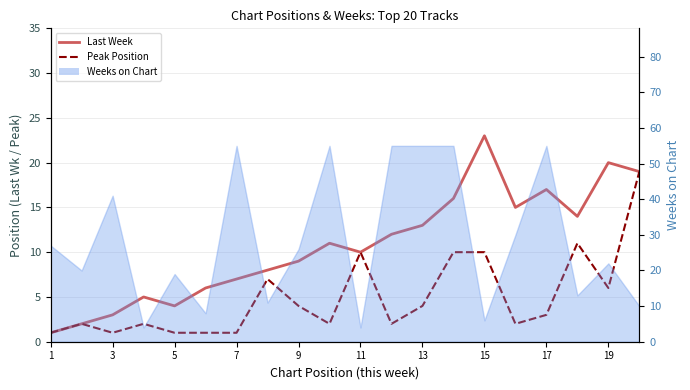

How many interior local valleys does the Peak Position series have?

5